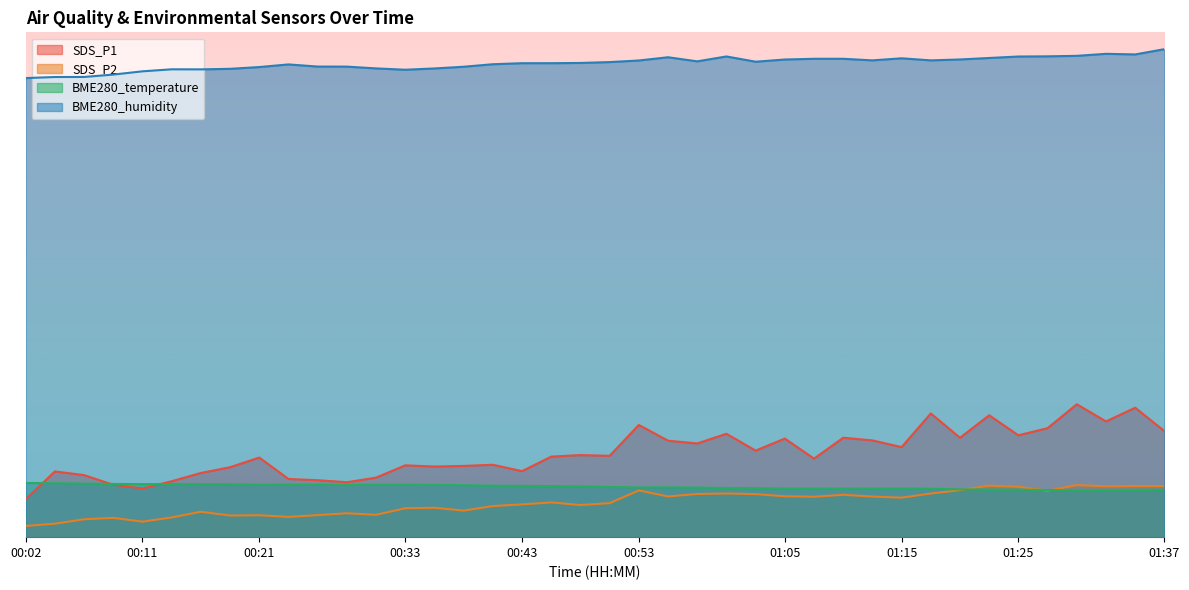

Reading left to right, transcribe all the data shown in this chart.

SDS_P1: 6.8	11.7	11.1	9.3	8.7	10.0	11.4	12.5	14.2	10.4	10.2	9.8	10.6	12.8	12.6	12.7	12.9	11.8	14.4	14.6	14.5	20.0	17.2	16.7	18.4	15.4	17.6	14.0	17.7	17.3	16.1	22.1	17.7	21.7	18.2	19.4	23.7	20.6	23.1	18.9
SDS_P2: 2.0	2.4	3.2	3.4	2.8	3.5	4.5	3.9	3.9	3.6	3.9	4.3	4.0	5.2	5.2	4.7	5.5	5.8	6.2	5.7	6.1	8.3	7.3	7.7	7.8	7.7	7.3	7.2	7.6	7.2	7.0	7.8	8.4	9.2	9.0	8.3	9.3	9.1	9.1	9.1
BME280_temperature: 9.7	9.6	9.5	9.5	9.4	9.5	9.4	9.4	9.3	9.4	9.4	9.3	9.3	9.3	9.3	9.3	9.2	9.1	9.1	9.1	8.9	8.9	8.9	8.8	8.8	8.7	8.7	8.7	8.7	8.7	8.7	8.6	8.5	8.5	8.5	8.4	8.4	8.4	8.4	8.5
BME280_humidity: 81.8	82.0	82.0	82.5	83.0	83.4	83.4	83.5	83.8	84.3	83.9	83.9	83.6	83.3	83.6	83.9	84.3	84.5	84.5	84.5	84.7	85.0	85.6	84.8	85.7	84.8	85.2	85.3	85.3	85.0	85.4	85.0	85.2	85.4	85.7	85.7	85.8	86.2	86.1	87.0